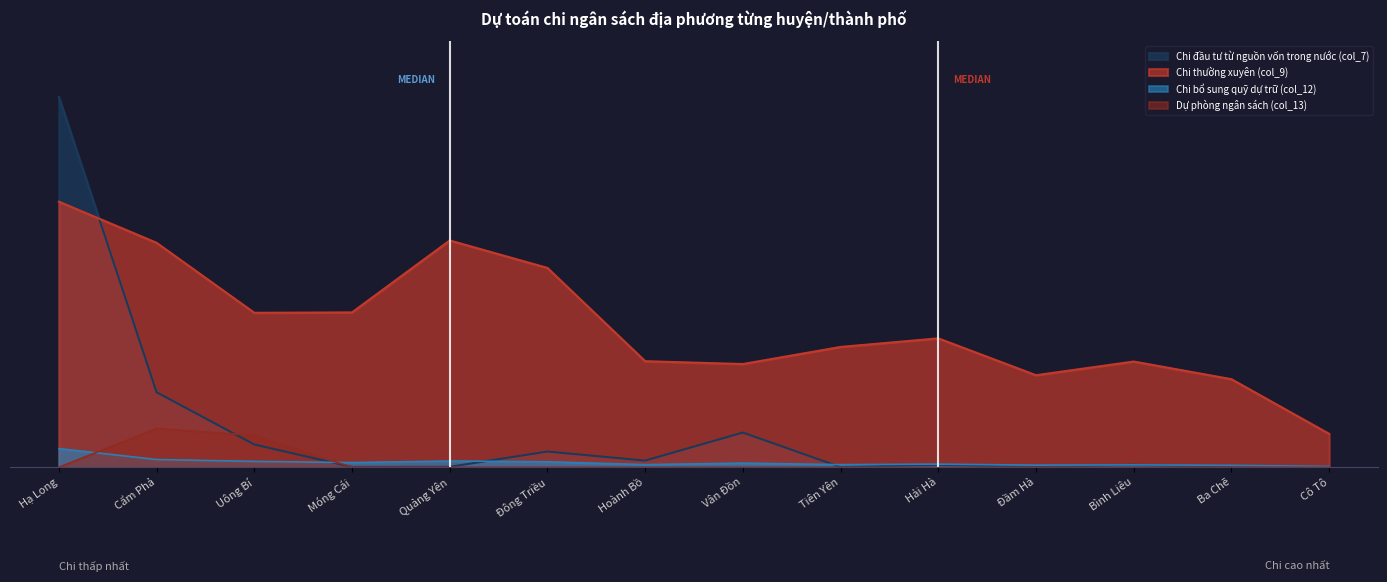

Where is Chi bổ sung quỹ dự trữ (col_12) nearest to the value 0?

Cô Tô